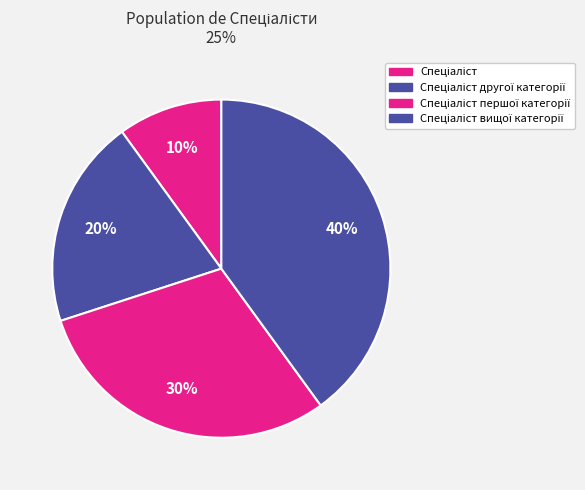

To the nearest percent, what is the average slice percentage?

25%